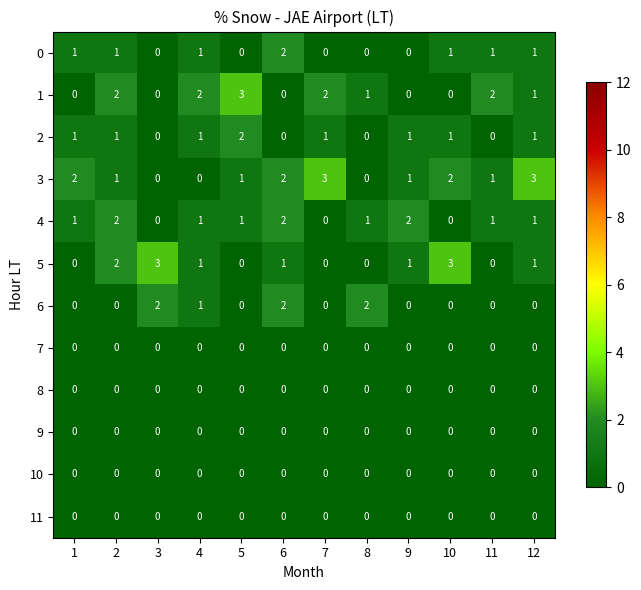

At how many categories does at least one series exceed 0?

12